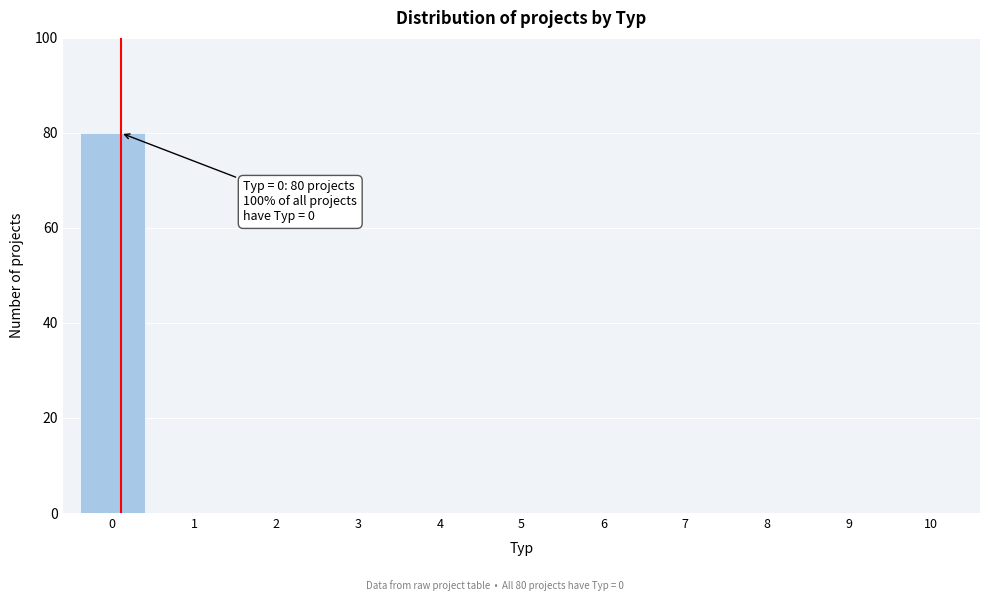

Reading right to left, what are all the values shown in this chart?

10=0	9=0	8=0	7=0	6=0	5=0	4=0	3=0	2=0	1=0	0=80